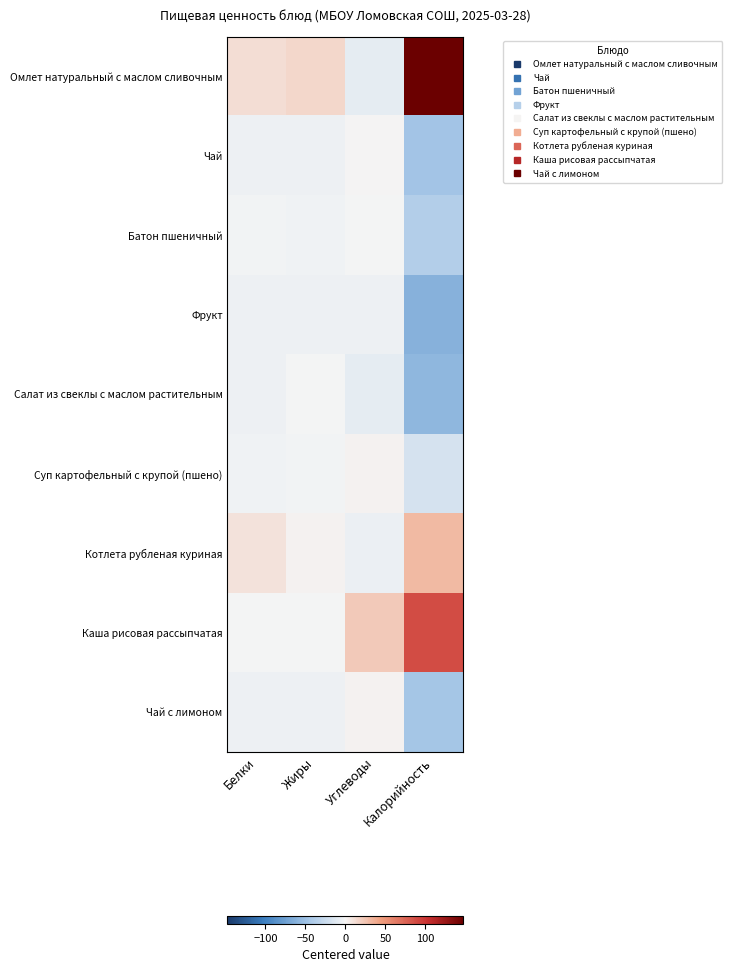

Reading right to left, list all the values displayed in this chart.

Омлет натуральный с маслом сливочным: Калорийность=147.4	Углеводы=-8.9	Жиры=15.2	Белки=11.8
Чай: Калорийность=-46.6	Углеводы=1.0	Жиры=-3.7	Белки=-4.3
Батон пшеничный: Калорийность=-37.2	Углеводы=-0.2	Жиры=-3.2	Белки=-1.8
Фрукт: Калорийность=-62.1	Углеводы=-3.7	Жиры=-3.5	Белки=-4.1
Салат из свеклы с маслом растительным: Калорийность=-57.5	Углеводы=-8.8	Жиры=-0.7	Белки=-3.6
Суп картофельный с крупой (пшено): Калорийность=-17.6	Углеводы=1.5	Жиры=-1.7	Белки=-2.4
Котлета рубленая куриная: Калорийность=30.8	Углеводы=-4.9	Жиры=1.4	Белки=9.2
Каша рисовая рассыпчатая: Калорийность=88.1	Углеводы=22.7	Жиры=-0.2	Белки=-0.9
Чай с лимоном: Калорийность=-45.1	Углеводы=1.3	Жиры=-3.7	Белки=-4.2